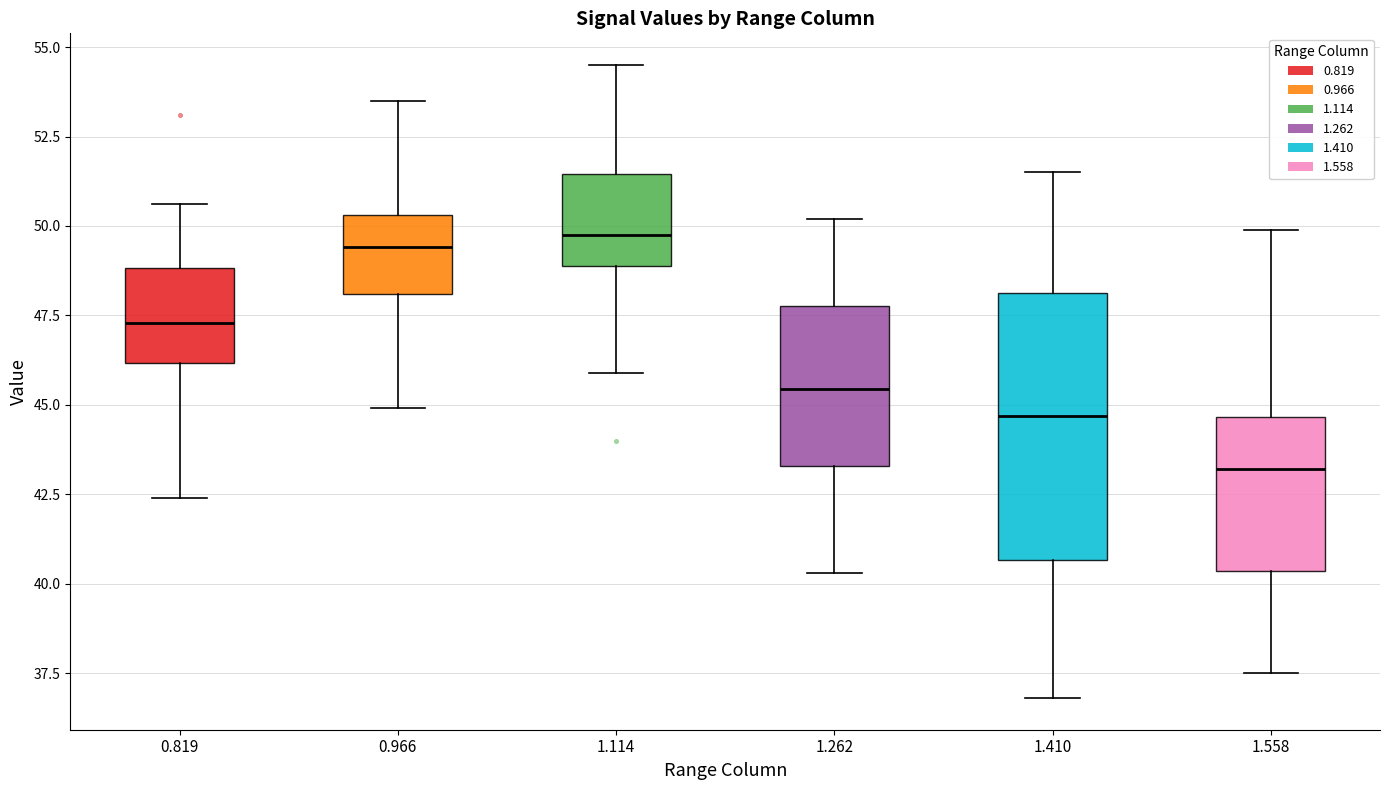

Which box is the tallest, from its lower edge to its upper edge?

1.410